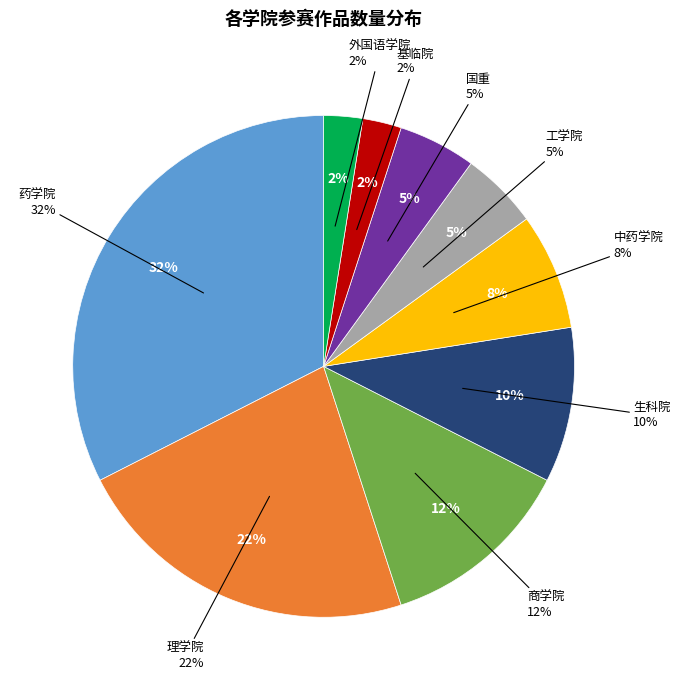

To the nearest percent, what percentage of the pie is 国重?

5%